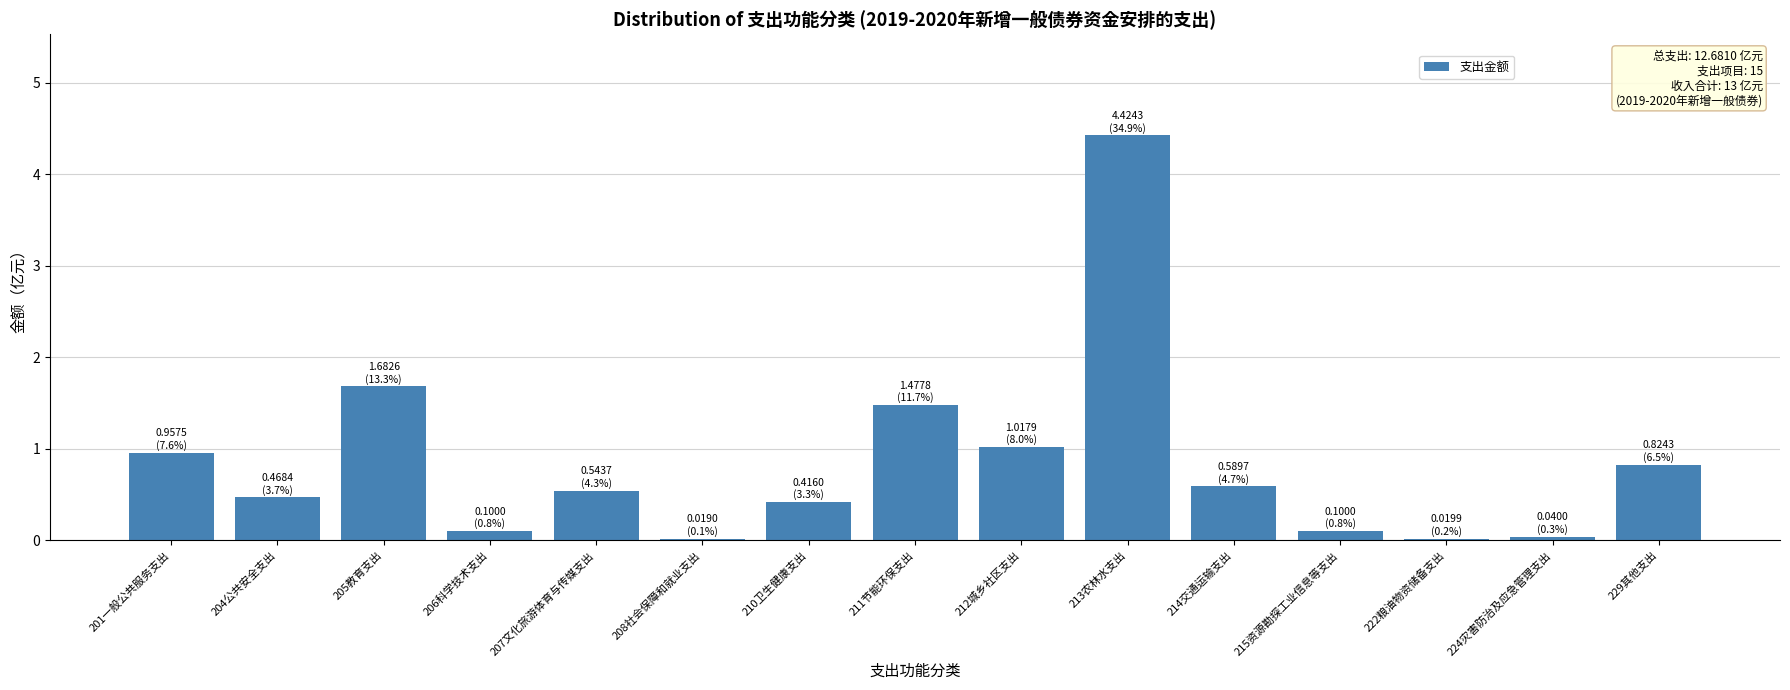

What is the difference between the maximum and minimum values?

4.4